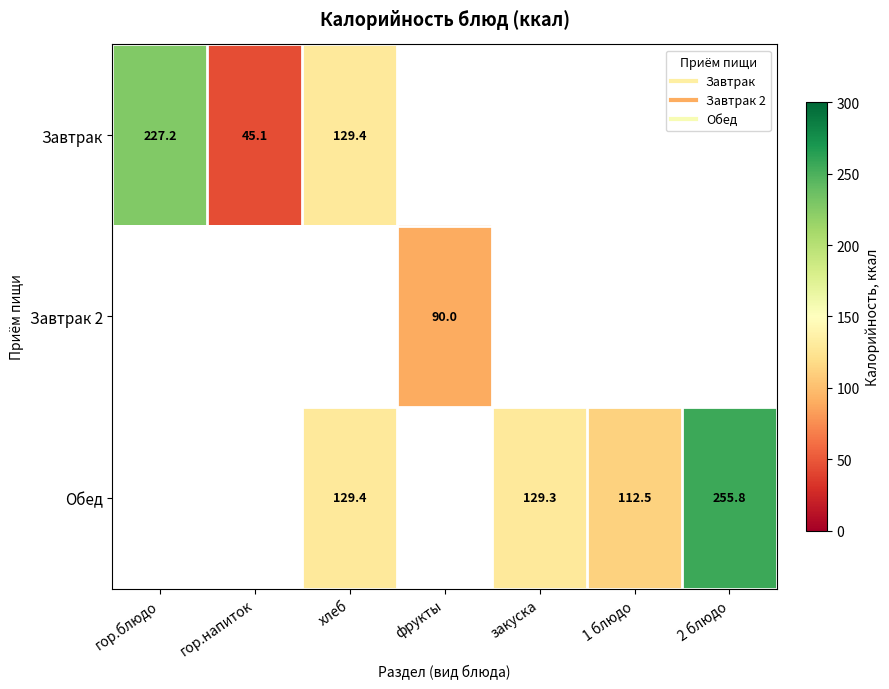

At which category is the sum across all series the highest?

хлеб